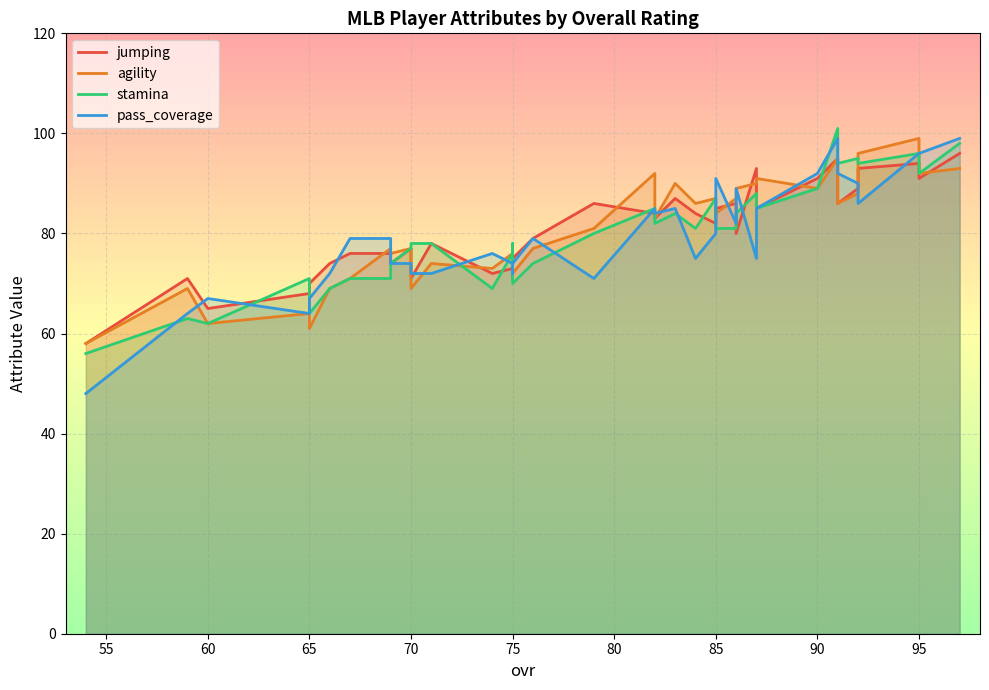

True or false: pass_coverage has a value of 92 at 90.

True